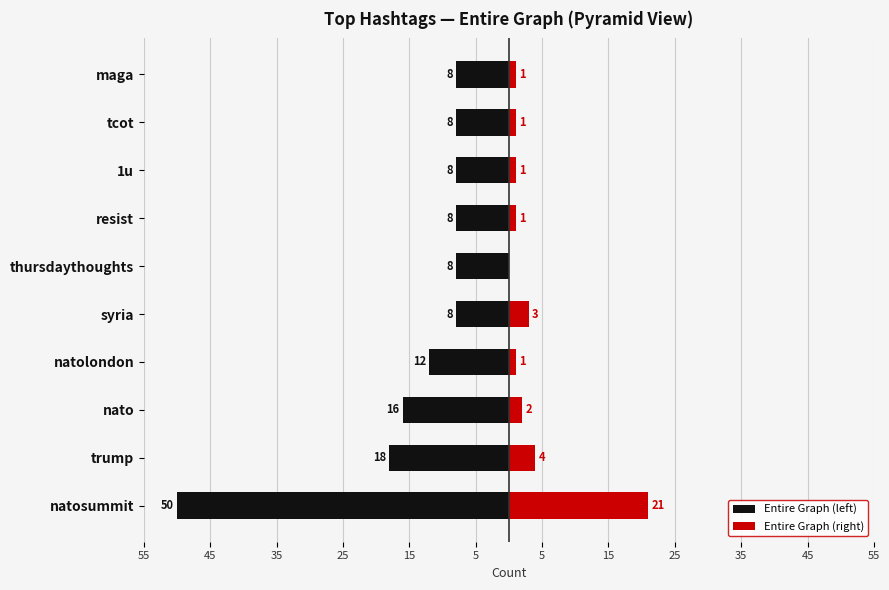

What is the value of the Entire Graph (right) bar at the 1st from the left?

21